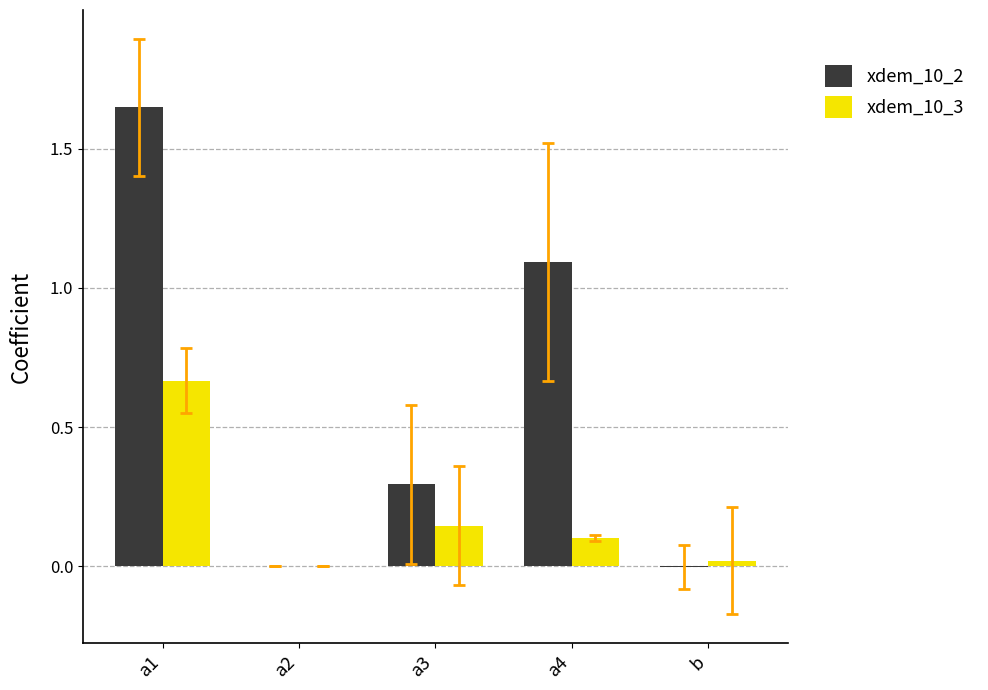

At which category does the chart reach its peak across all series?

a1